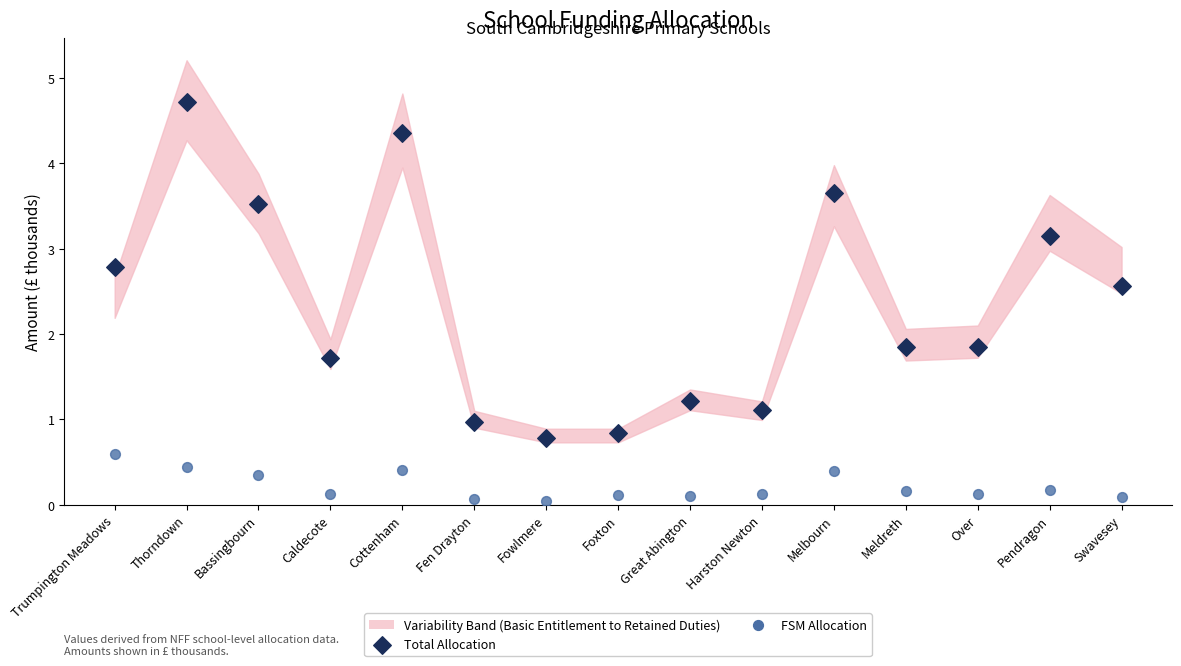

Across all data points, what is the range of Y values (max minus min)?

4.7